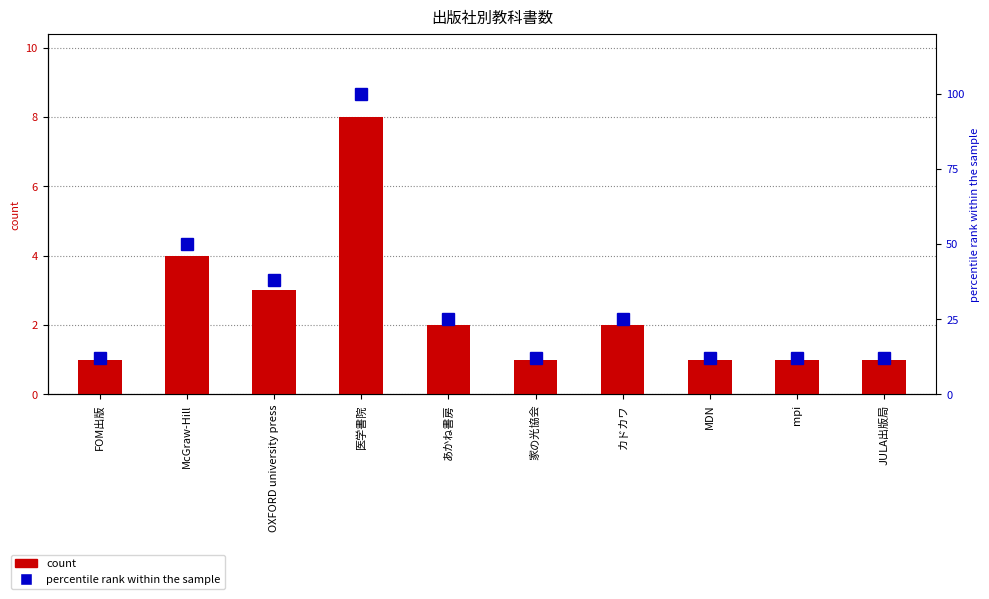

Where is percentile rank within the sample nearest to the value 56?

McGraw-Hill